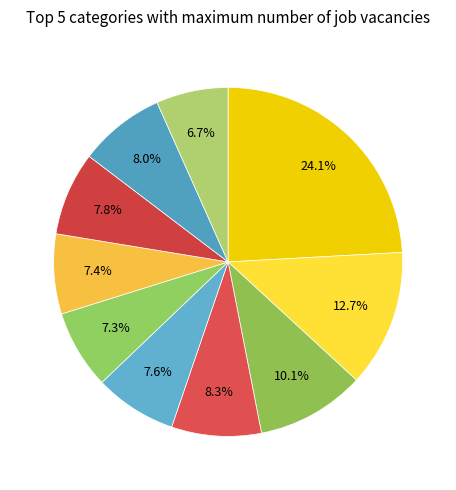

Count the number of slices in the pie.

10